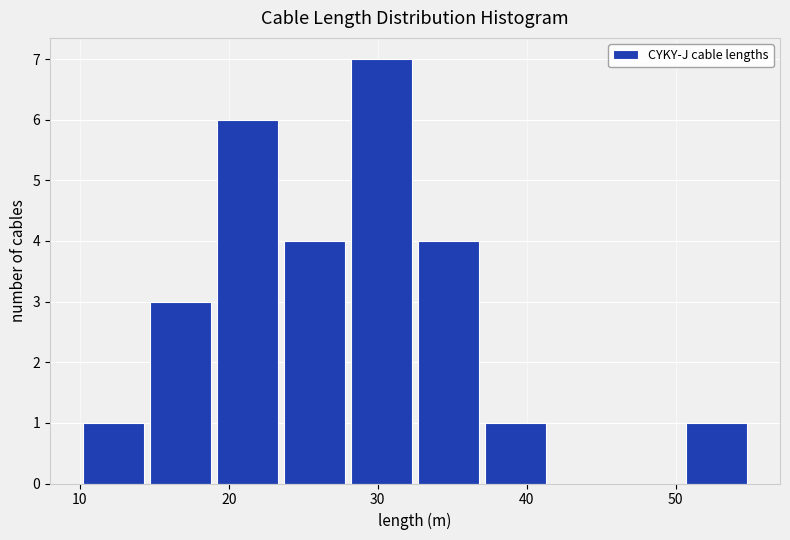

Reading left to right, list every bar in this chart as the range it spans on the x-axis followed by its height. Neither the bar edges nor the heights are printed on the chart, so give them approximately, as read against the axes.

10.0 to 14.5: 1
14.5 to 19.0: 3
19.0 to 23.5: 6
23.5 to 28.0: 4
28.0 to 32.5: 7
32.5 to 37.0: 4
37.0 to 41.5: 1
41.5 to 46.0: 0
46.0 to 50.5: 0
50.5 to 55.0: 1